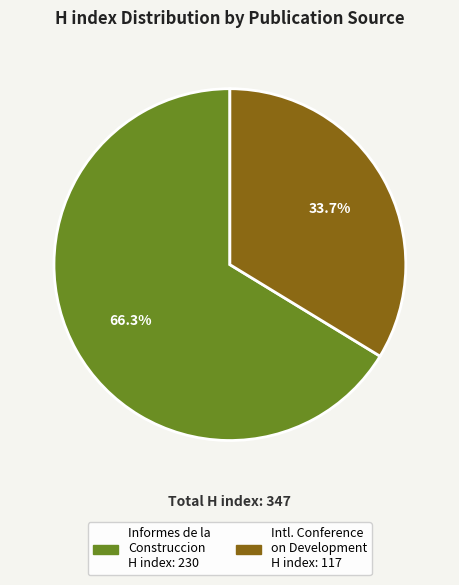

Does any single category account for the majority?

Yes